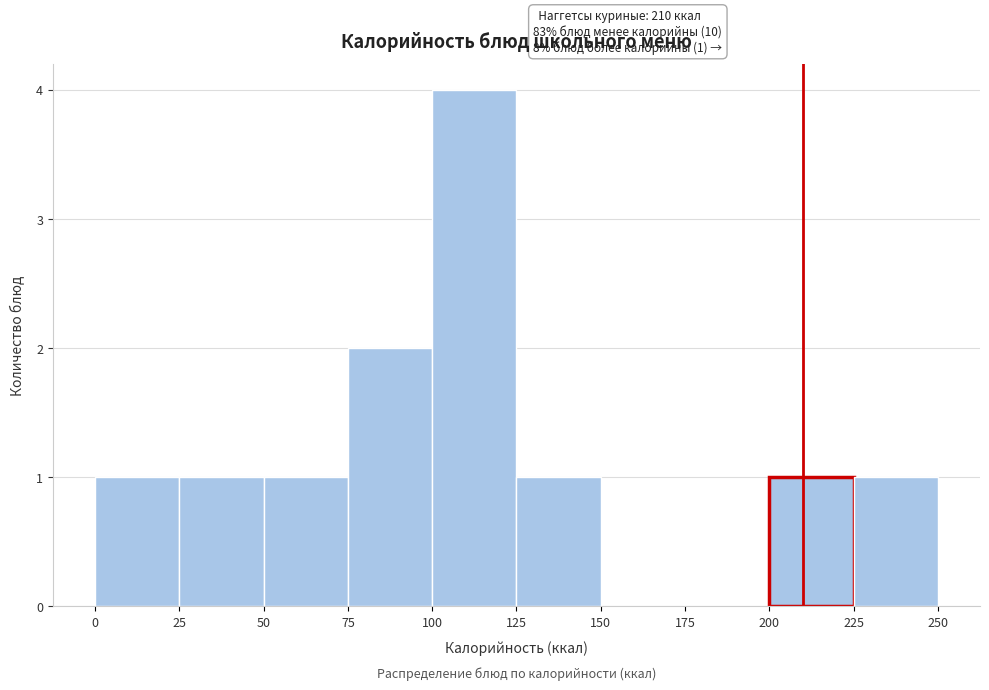

Which range on the x-axis has the tallest bar?

100 to 125